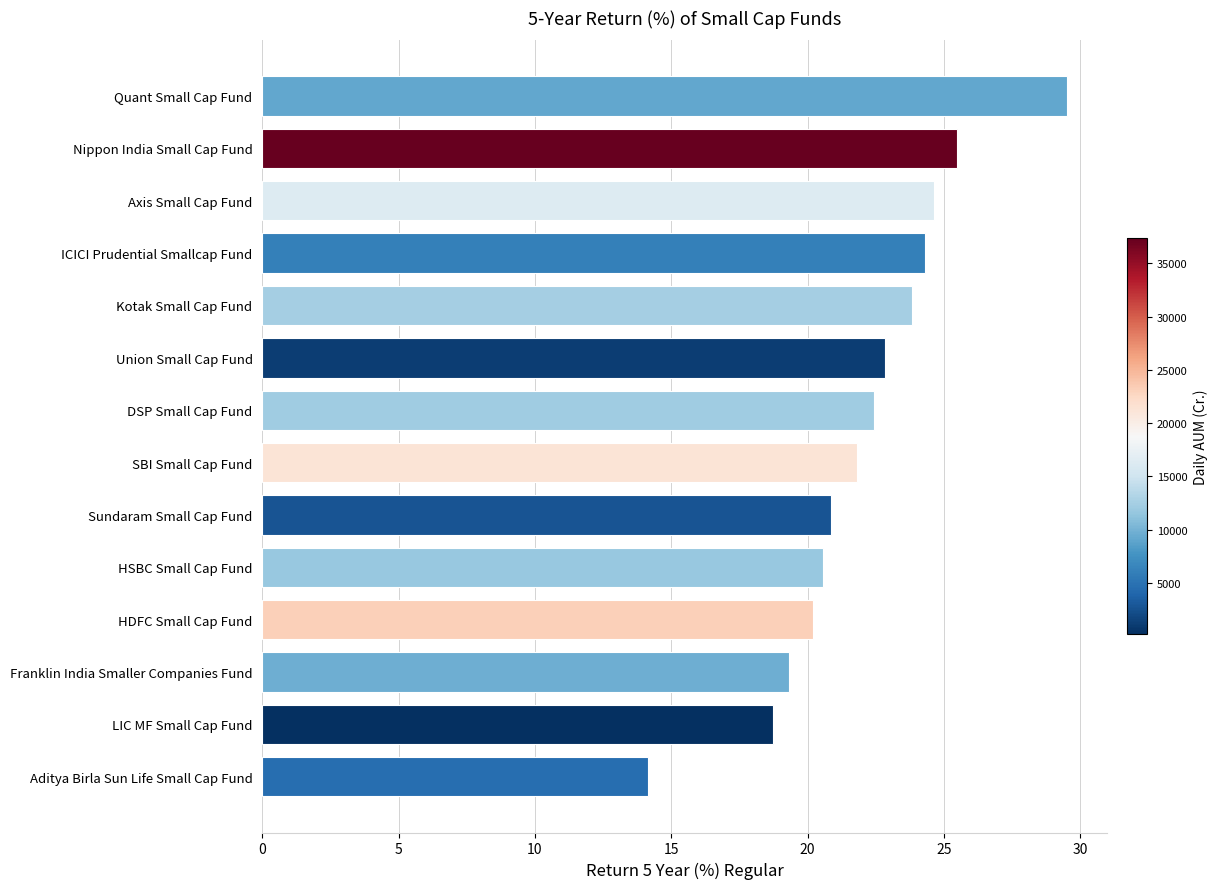

The value at Aditya Birla Sun Life Small Cap Fund is 6.7. True or false?

False